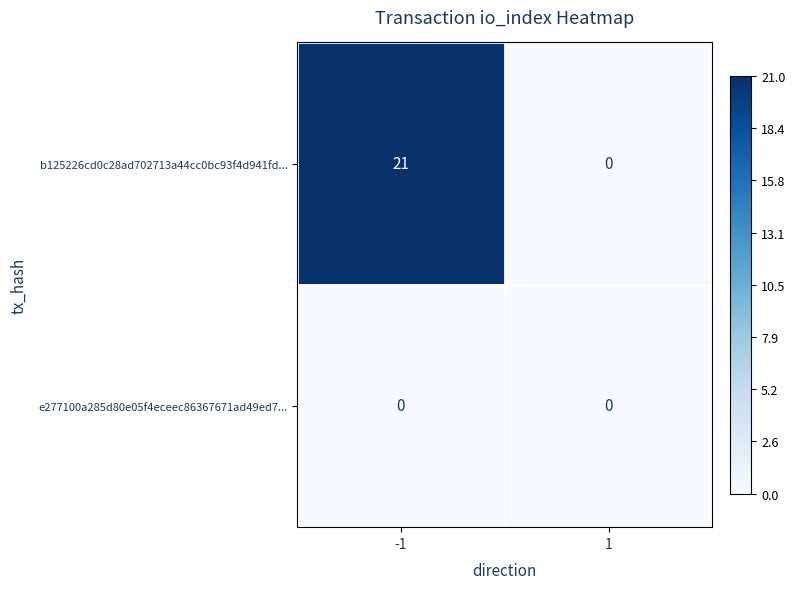

At how many categories does at least one series exceed 14?

1